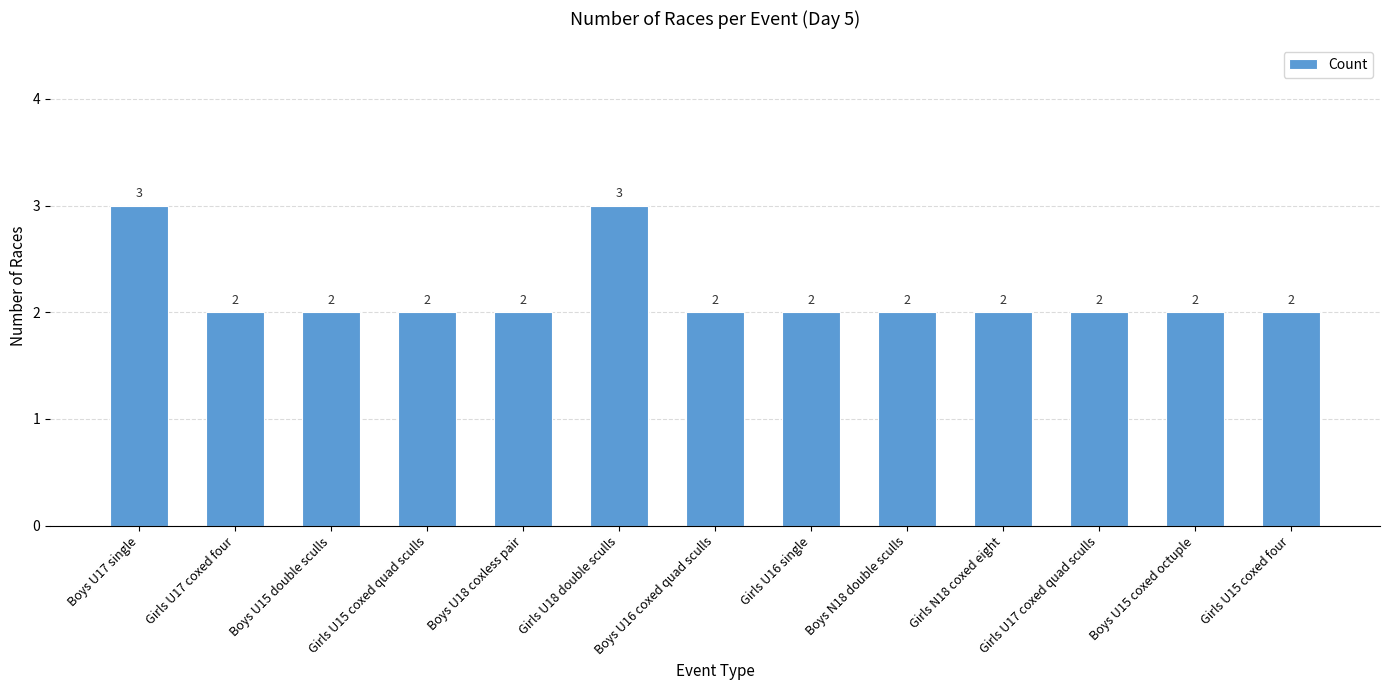

Reading left to right, what are all the values shown in this chart?

Boys U17 single=3	Girls U17 coxed four=2	Boys U15 double sculls=2	Girls U15 coxed quad sculls=2	Boys U18 coxless pair=2	Girls U18 double sculls=3	Boys U16 coxed quad sculls=2	Girls U16 single=2	Boys N18 double sculls=2	Girls N18 coxed eight=2	Girls U17 coxed quad sculls=2	Boys U15 coxed octuple=2	Girls U15 coxed four=2